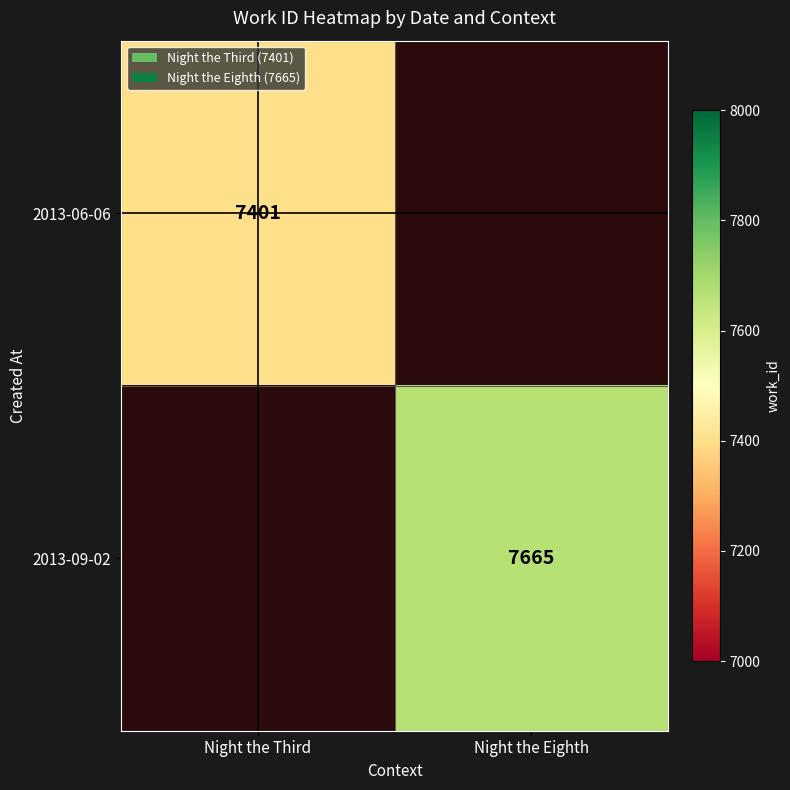

Is it true that 2013-06-06 equals 7401 at Night the Third?

True